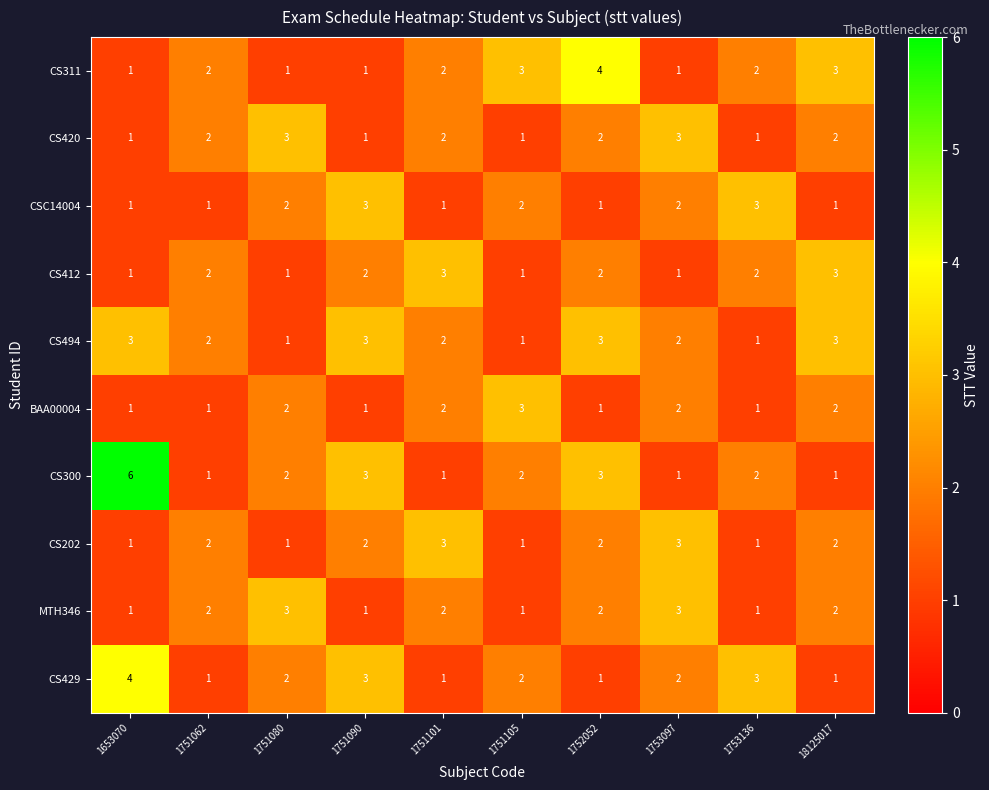

What is the sum of all CS202 values?

18